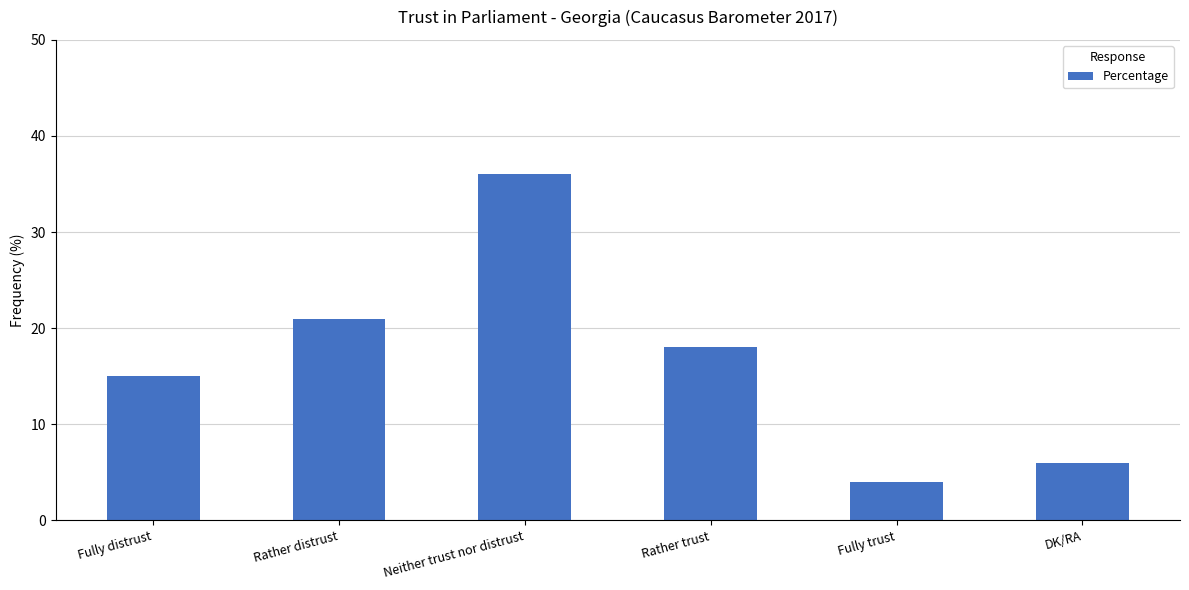

What is the label of the 6th bar from the right?

Fully distrust